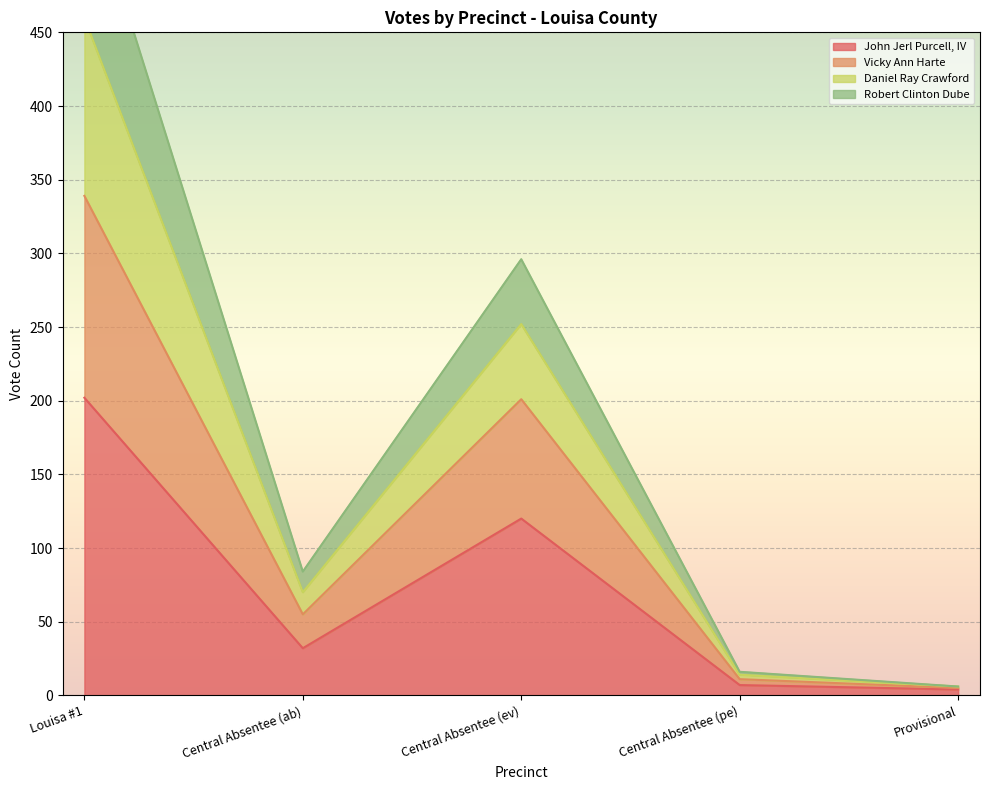

The Robert Clinton Dube series shows 98 at Central Absentee (ab). True or false?

False